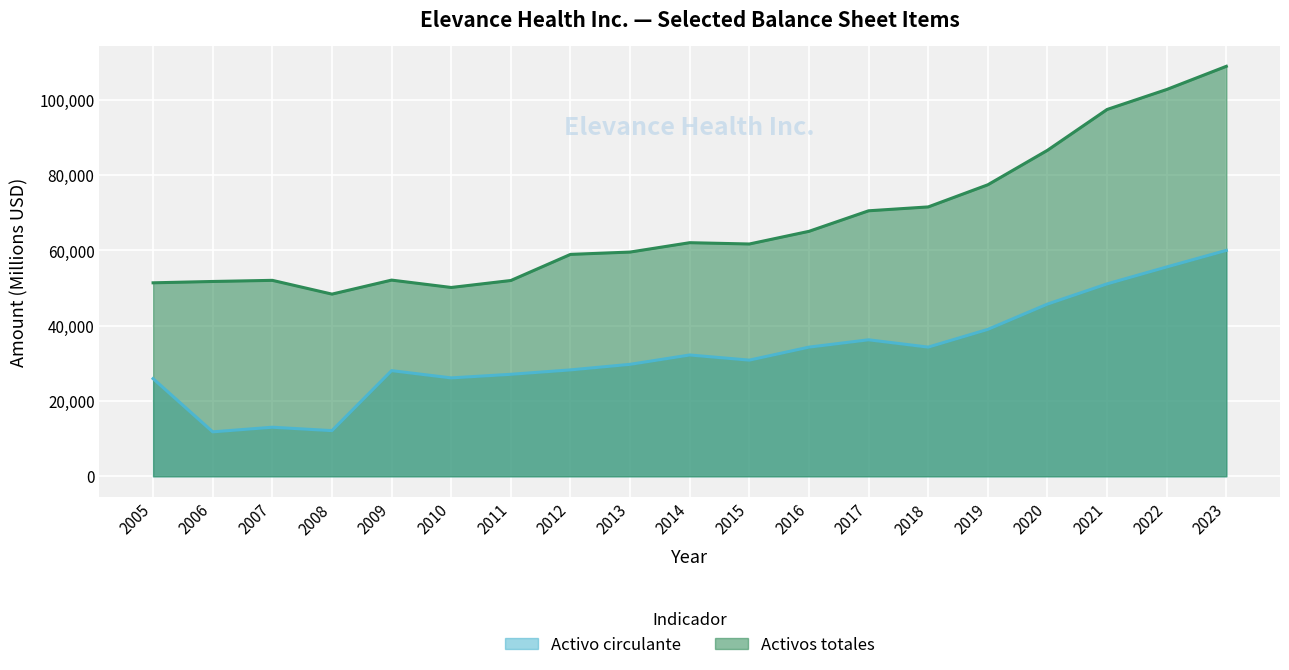

True or false: Activo circulante and Activos totales cross at least once.

False